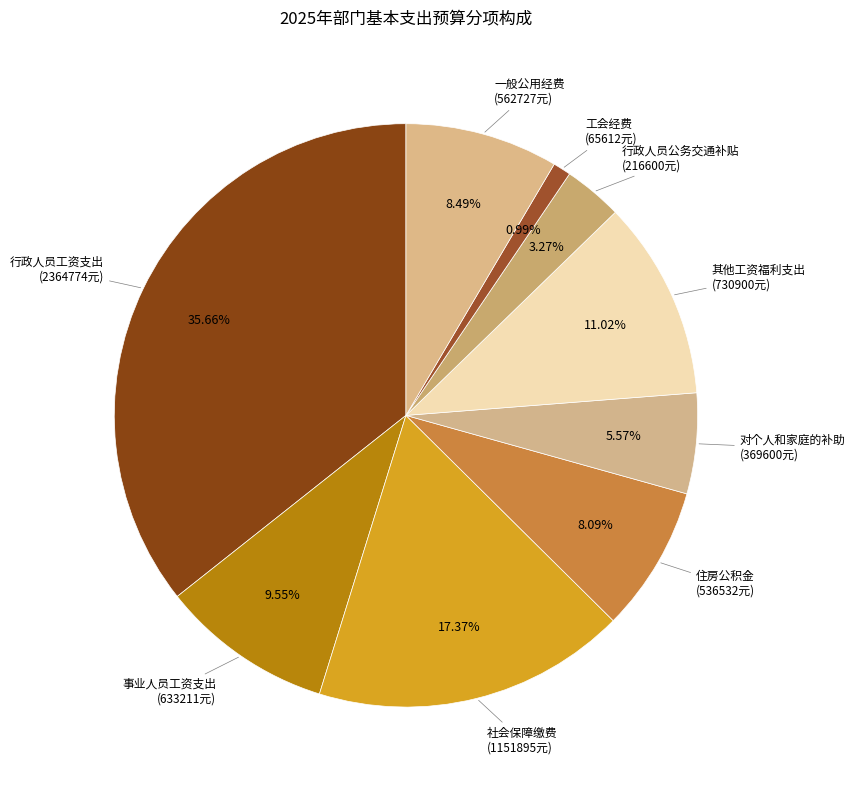

The 其他工资福利支出 slice represents 11% of the pie. True or false?

True